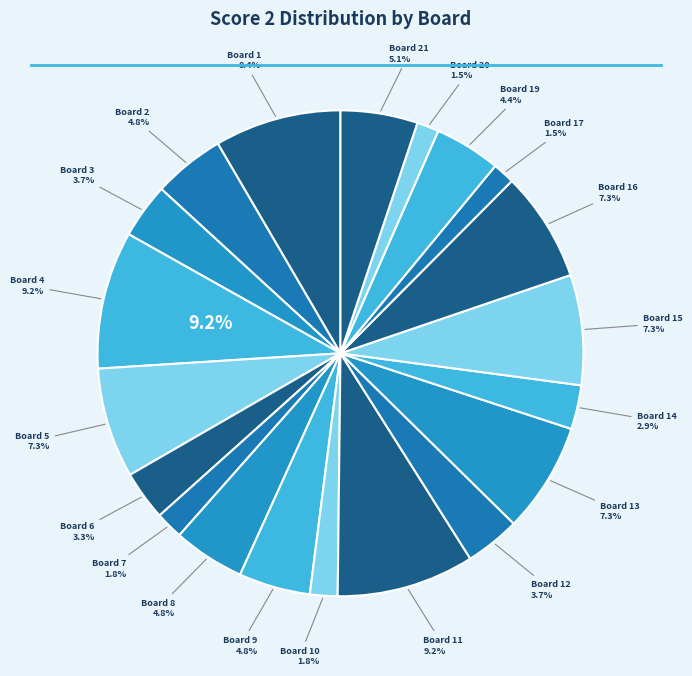

To the nearest percent, what percentage of the pie is Board 13?

7%